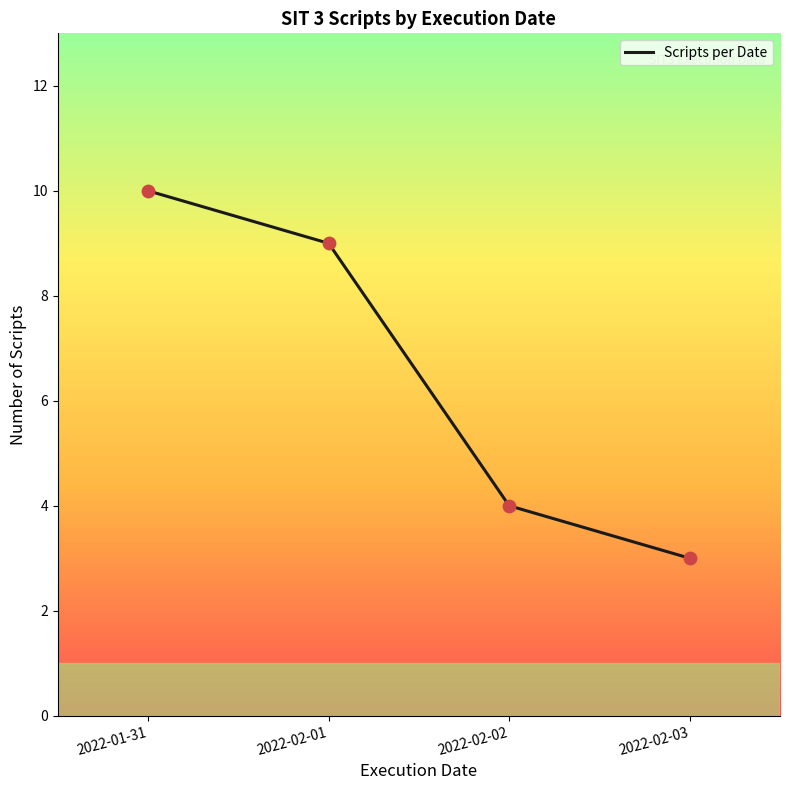

What is the change in value from 2022-02-02 to 2022-02-03?

-1